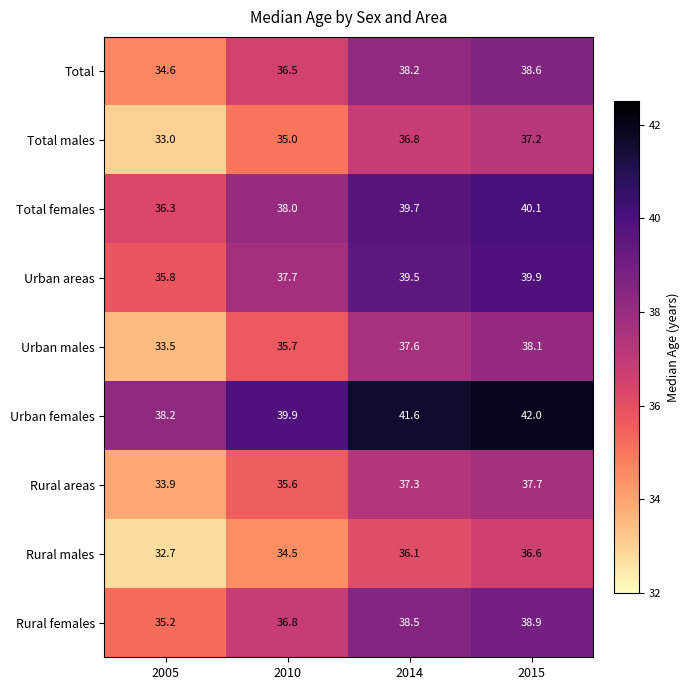

The Rural males series shows 32.7 at 2005. True or false?

True